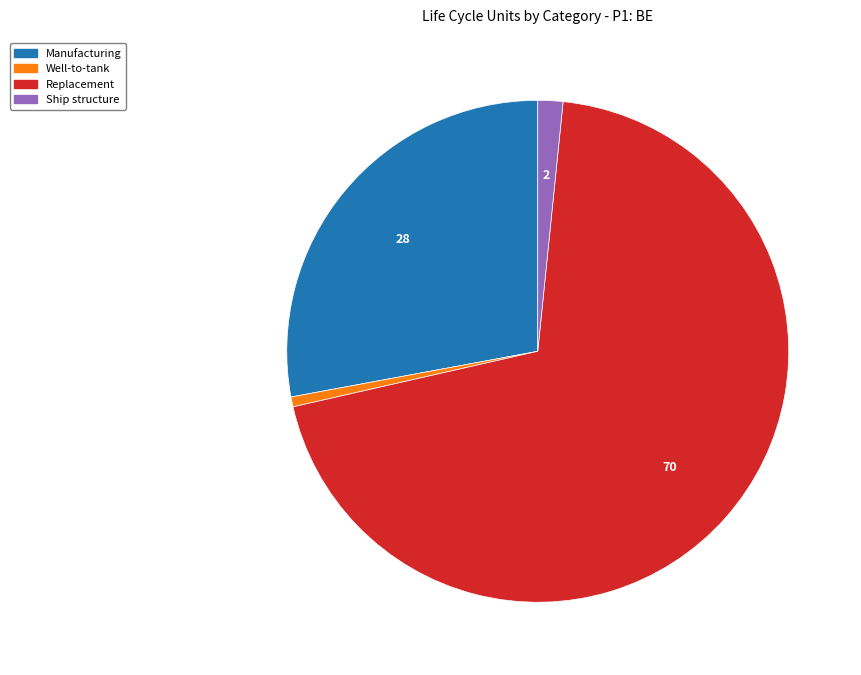

Is there a majority slice in this chart?

Yes